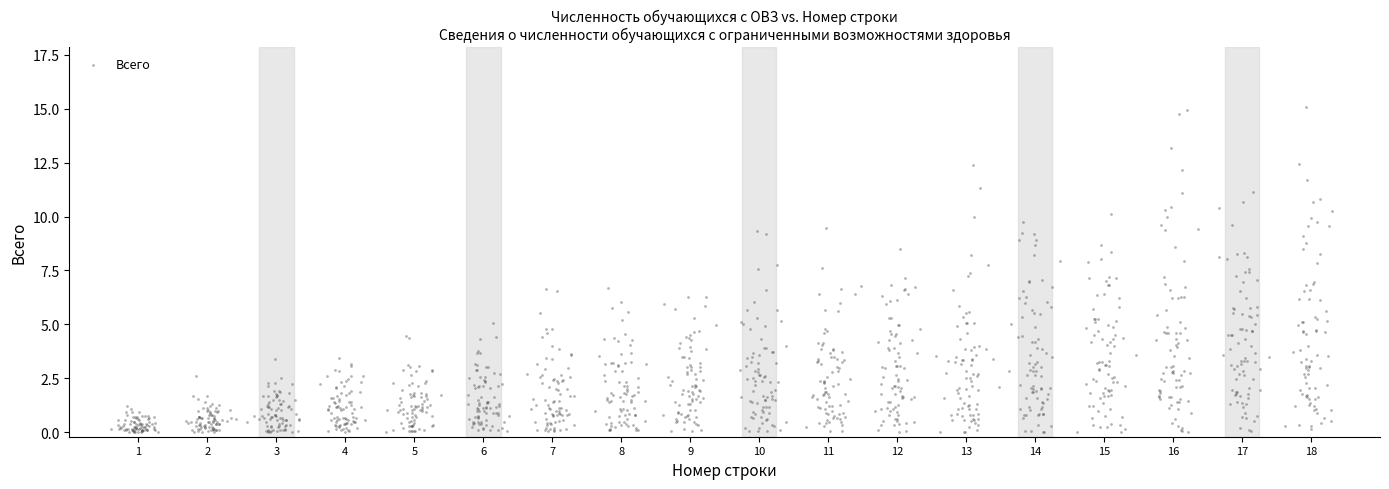

What is the range of X values (max minus min)?

17.7